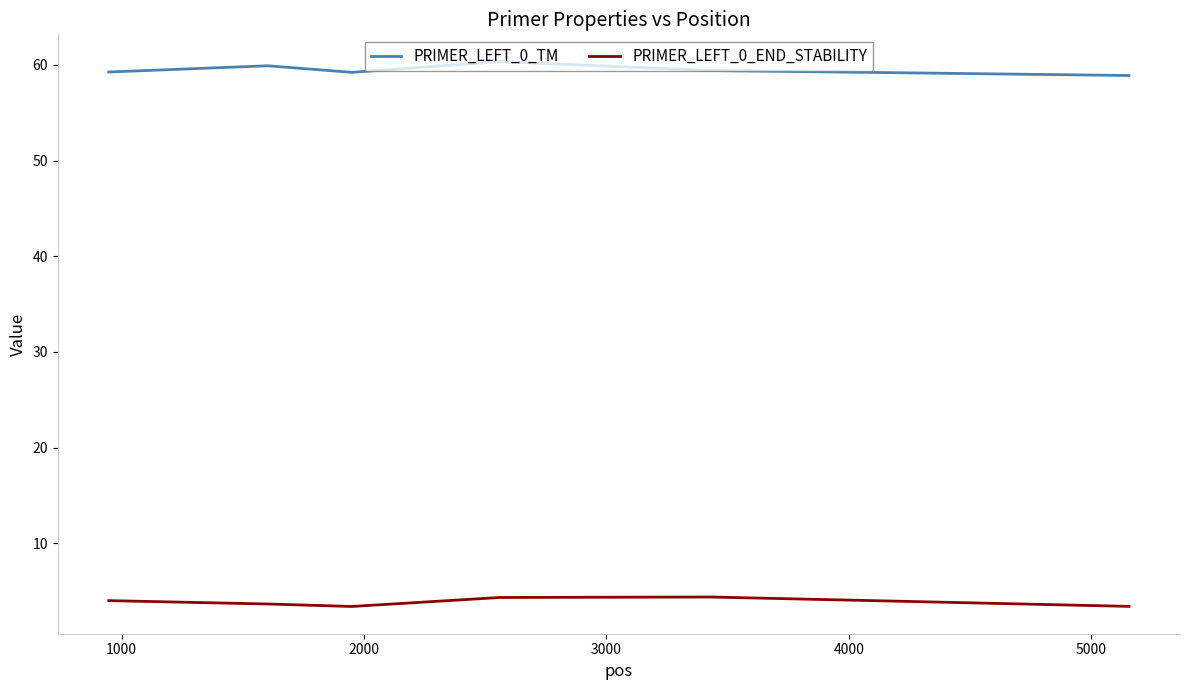

What is the difference between the maximum and minimum values in the PRIMER_LEFT_0_TM series?

1.5